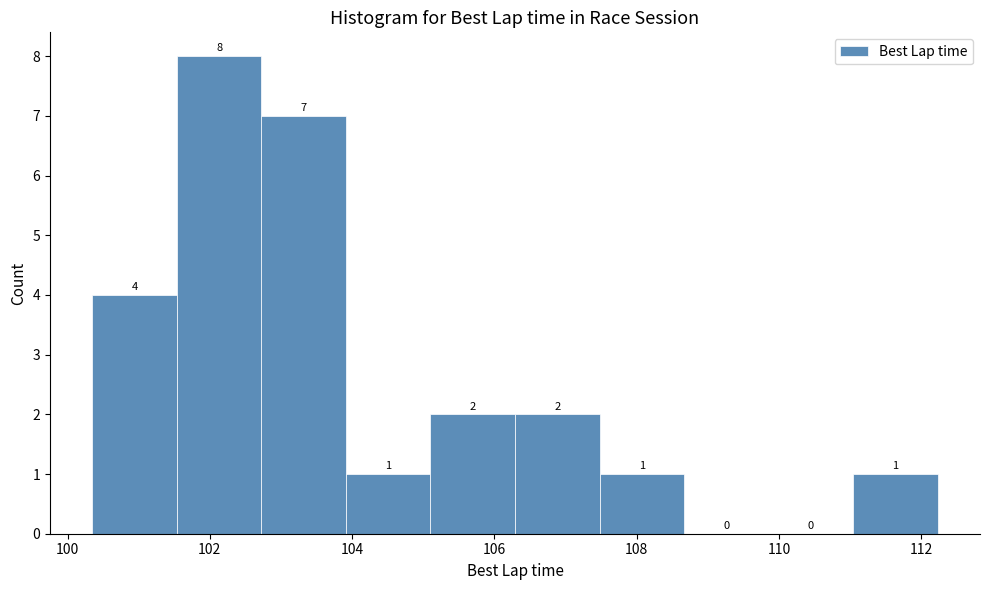

What is the height of the bar covering 105.2 to 106.2 on the x-axis? The bar edges are not printed on the chart, so give them approximately, as read against the axis.

2